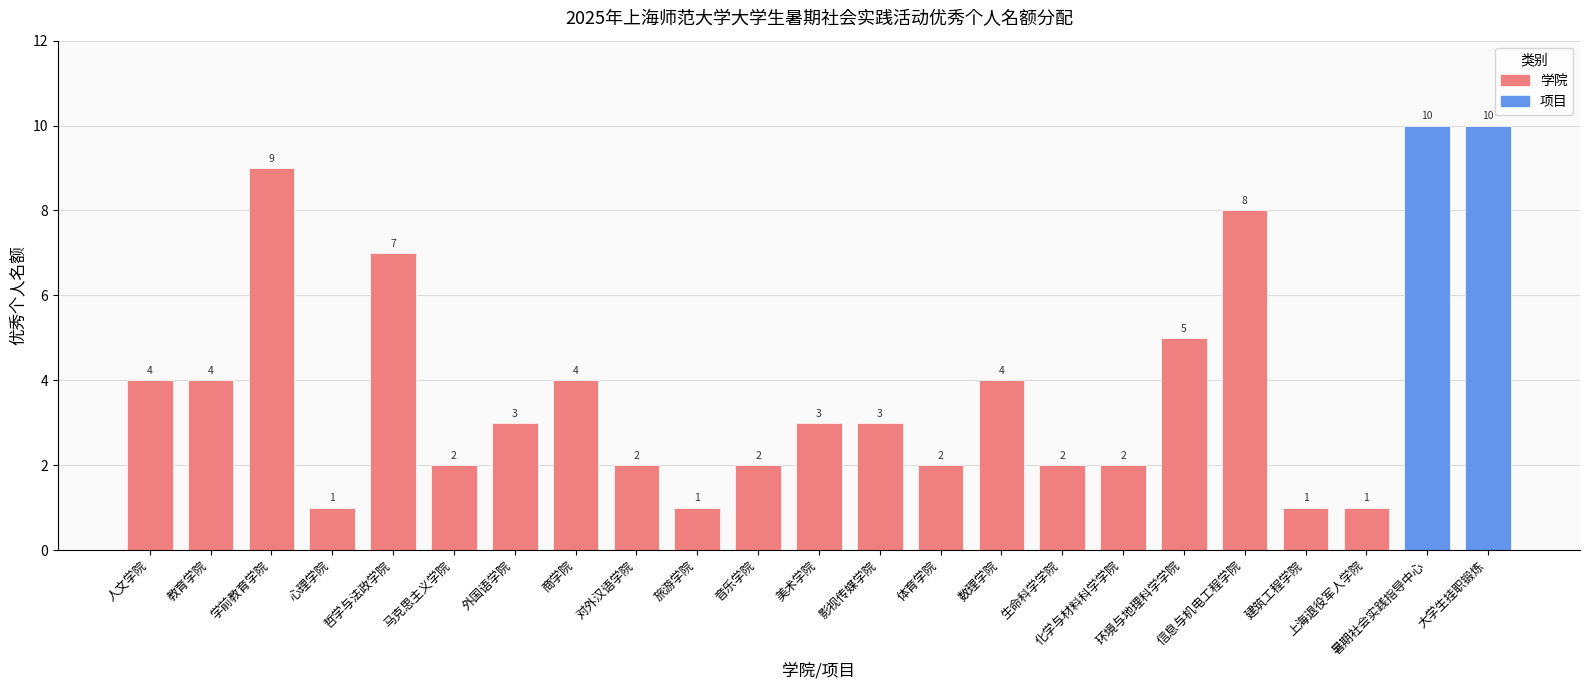

What is the sum of the values at 心理学院 and 环境与地理科学学院?

6